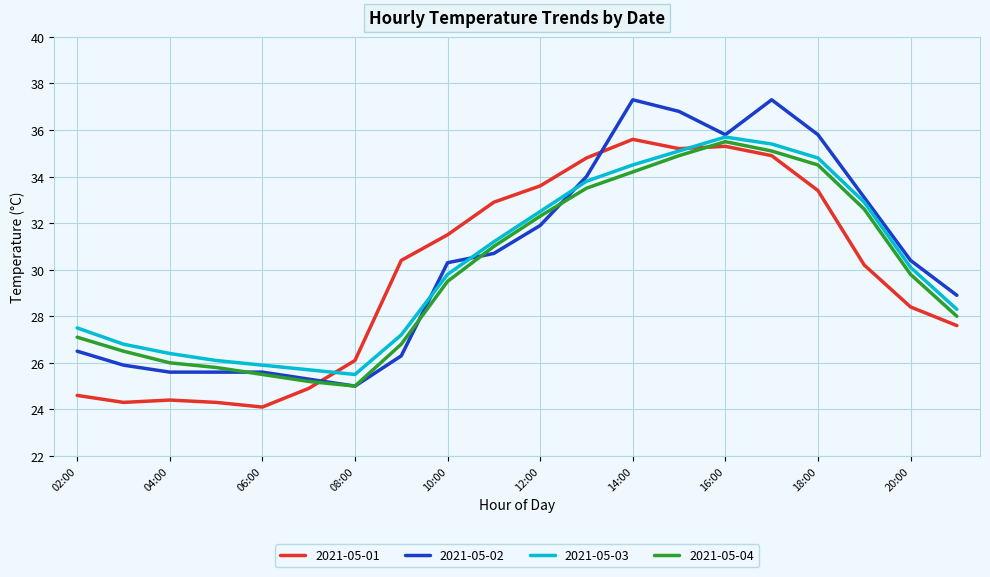

After their last crossing, which series has the higher values: 2021-05-04 or 2021-05-01?

2021-05-04